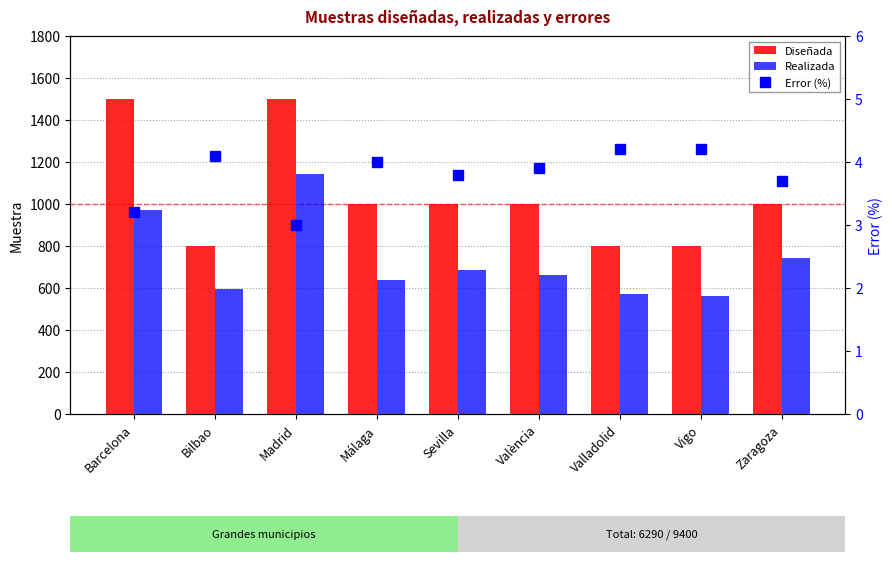

Which series changed the most between Barcelona and Málaga?

Diseñada